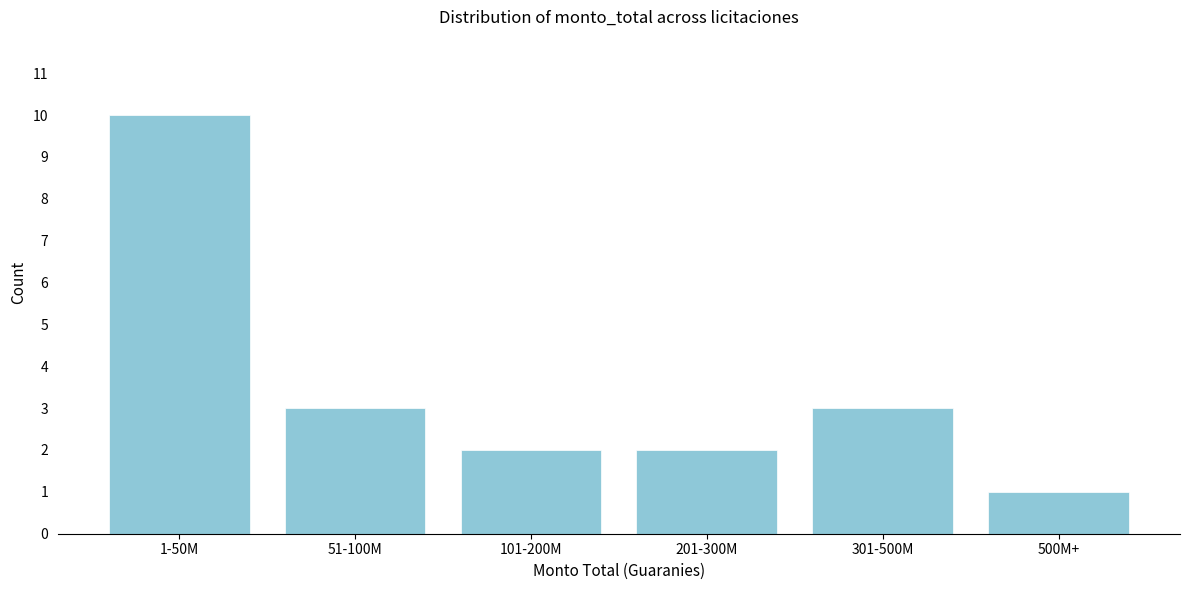

Reading right to left, transcribe all the data shown in this chart.

1	3	2	2	3	10